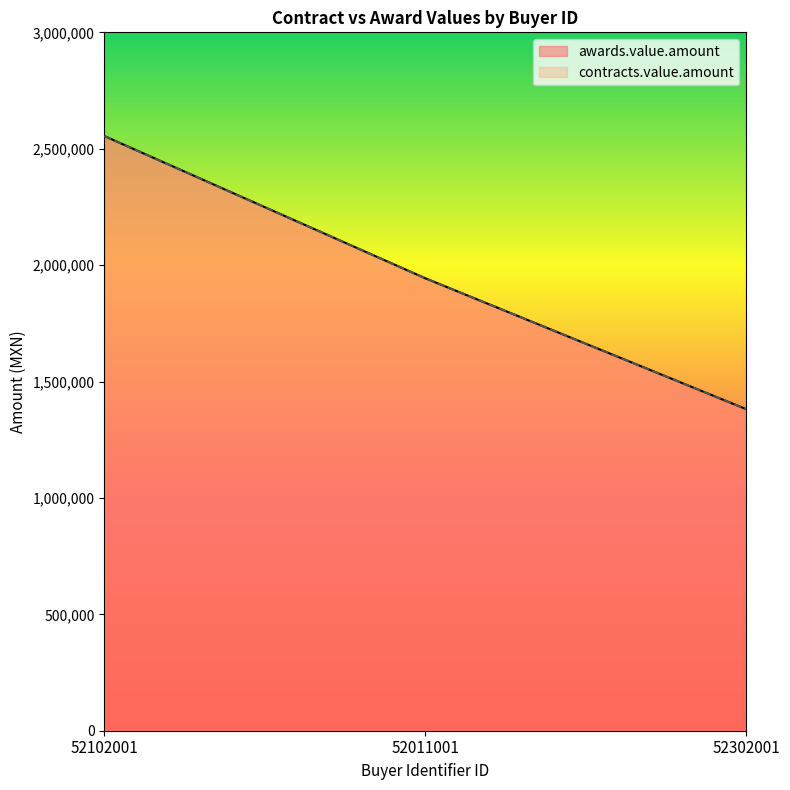

Does the chart display data point markers on the line(s)?

No